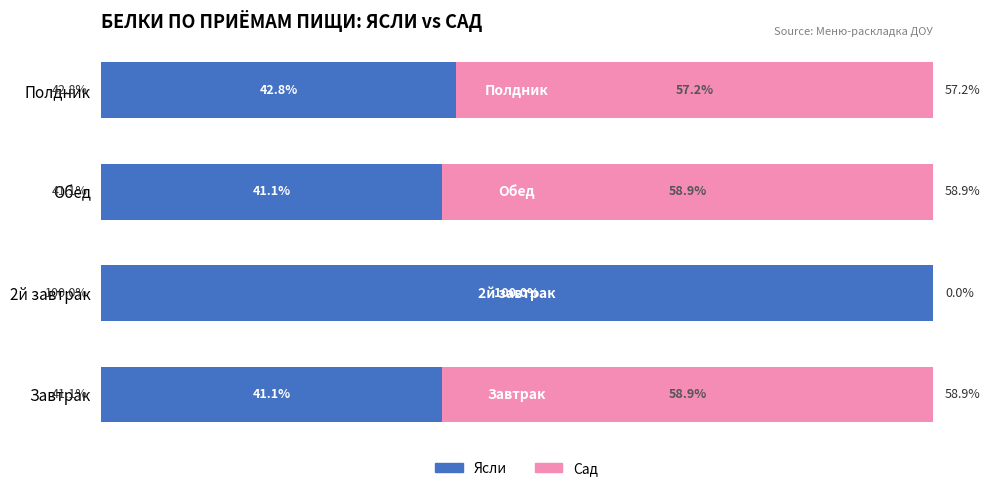

What are all the series names shown in the legend?

Ясли, Сад